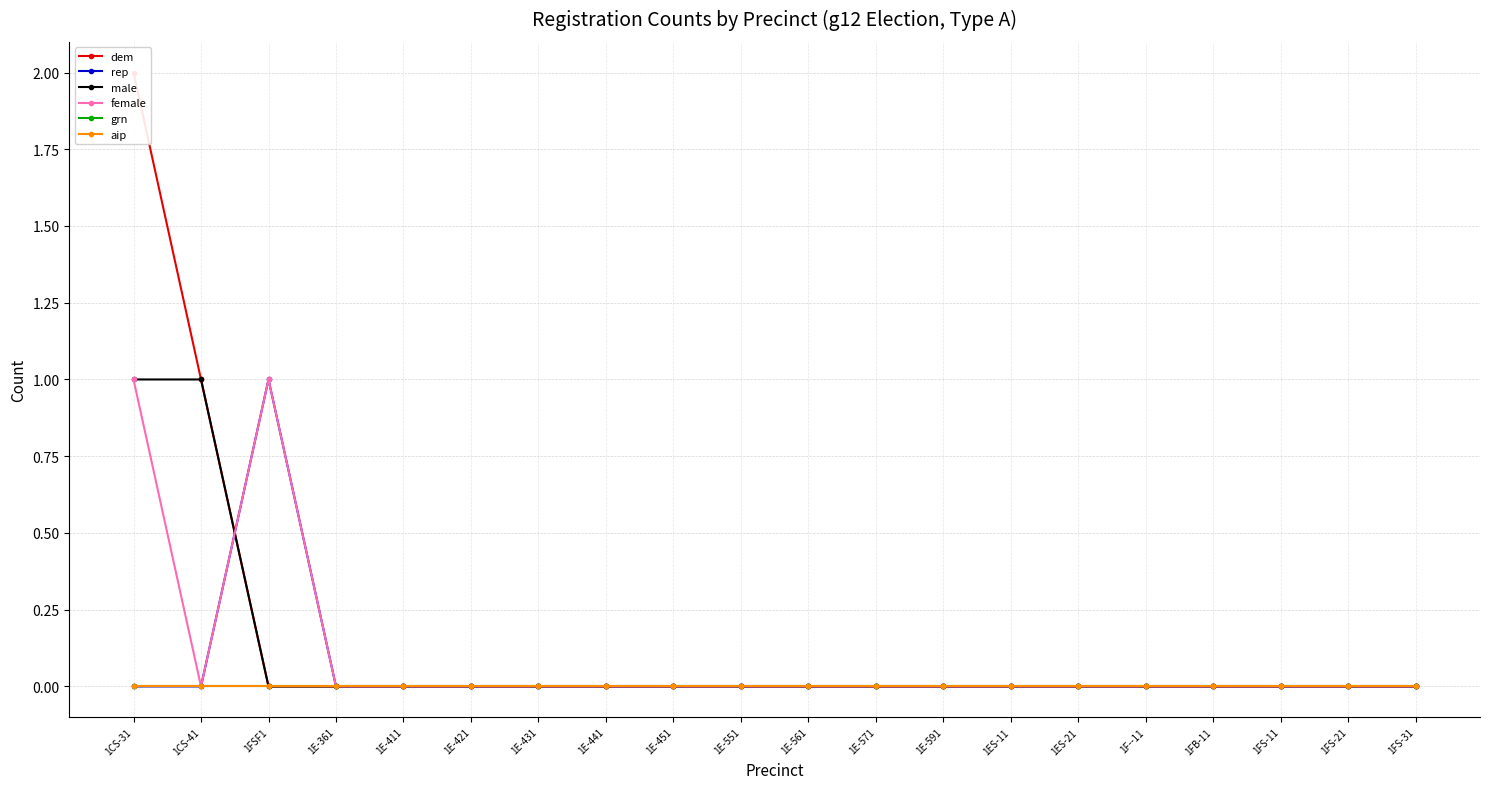

Reading left to right, list all the values displayed in this chart.

dem: 2	1	0	0	0	0	0	0	0	0	0	0	0	0	0	0	0	0	0	0
rep: 0	0	1	0	0	0	0	0	0	0	0	0	0	0	0	0	0	0	0	0
male: 1	1	0	0	0	0	0	0	0	0	0	0	0	0	0	0	0	0	0	0
female: 1	0	1	0	0	0	0	0	0	0	0	0	0	0	0	0	0	0	0	0
grn: 0	0	0	0	0	0	0	0	0	0	0	0	0	0	0	0	0	0	0	0
aip: 0	0	0	0	0	0	0	0	0	0	0	0	0	0	0	0	0	0	0	0